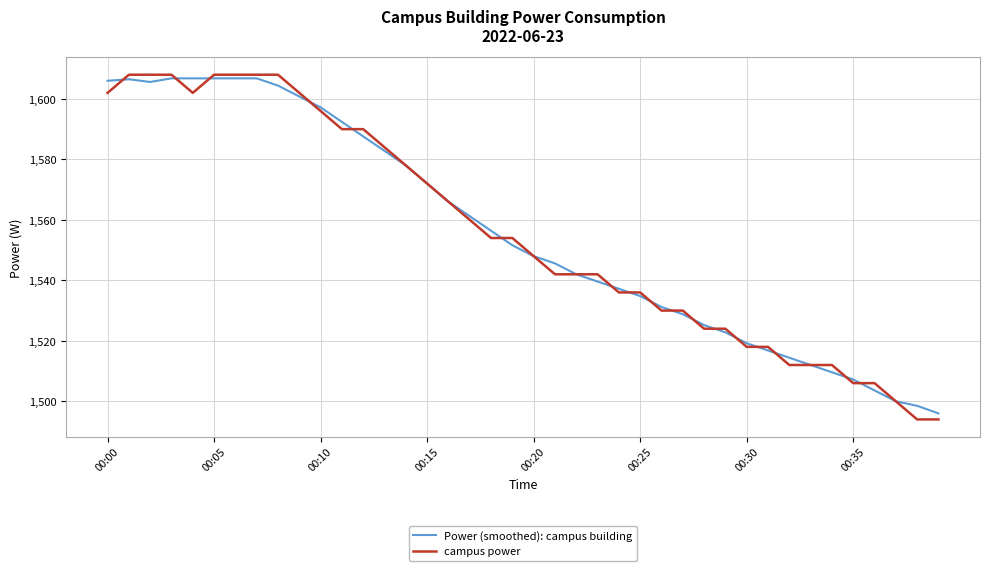

Which series has the widest spread of values?

campus power